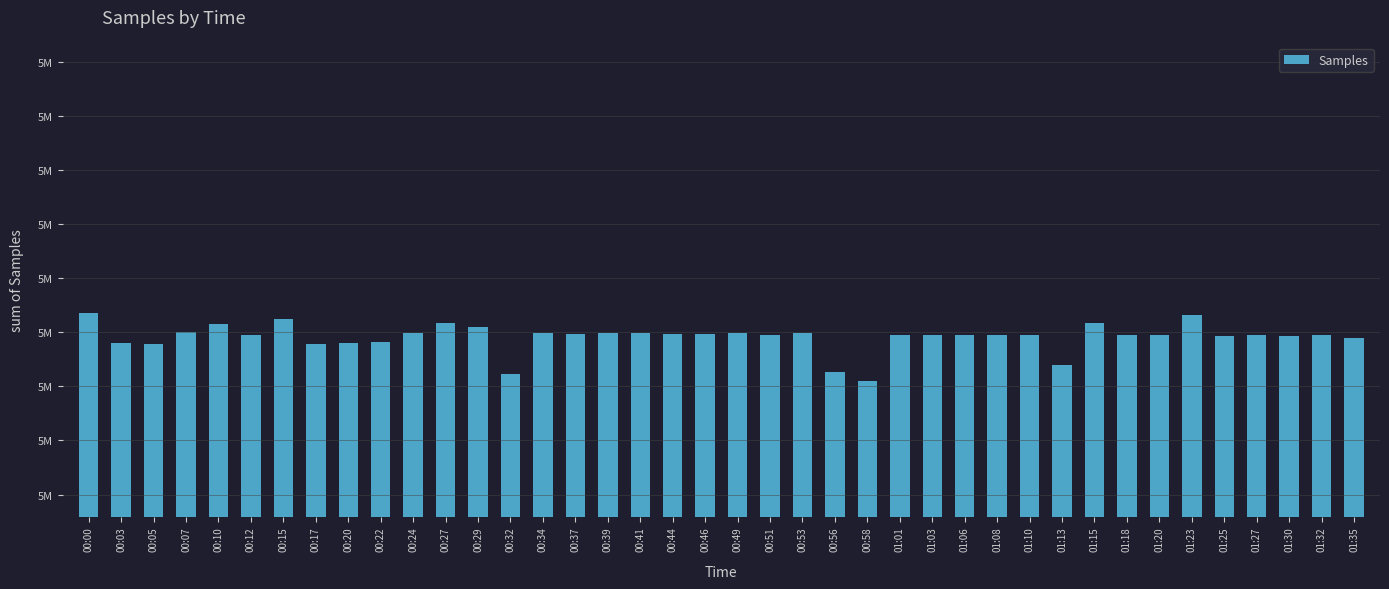

What is the difference between the maximum and minimum values?

25302